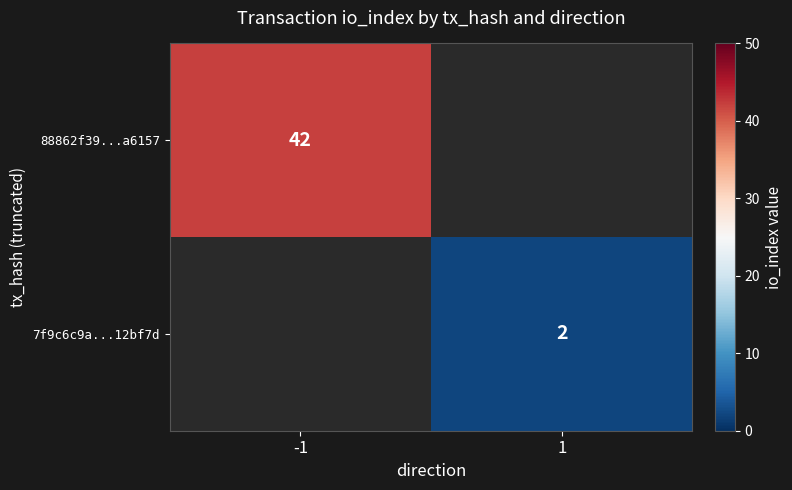

How many categories are shown in the chart?

2